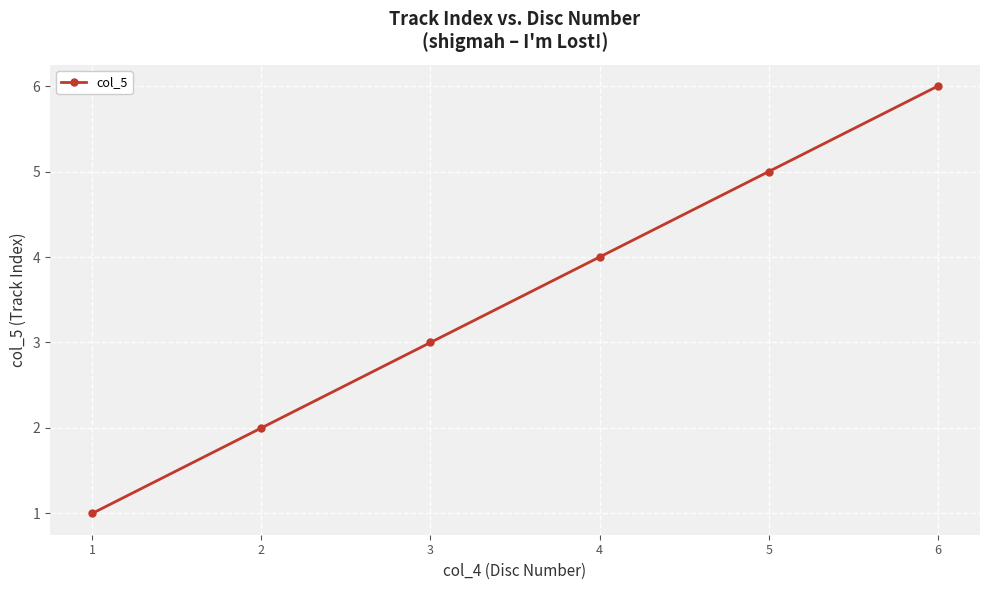

At which category does the chart reach its peak across all series?

6